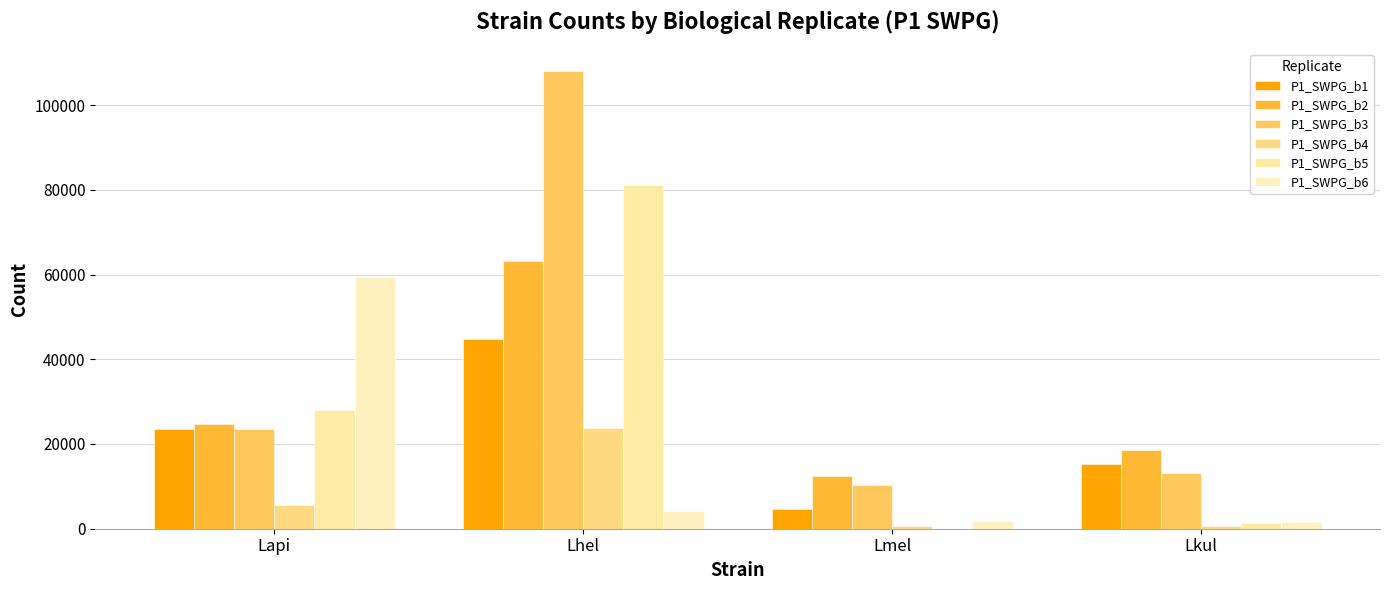

Are the bars grouped side by side (vs. stacked)?

Yes